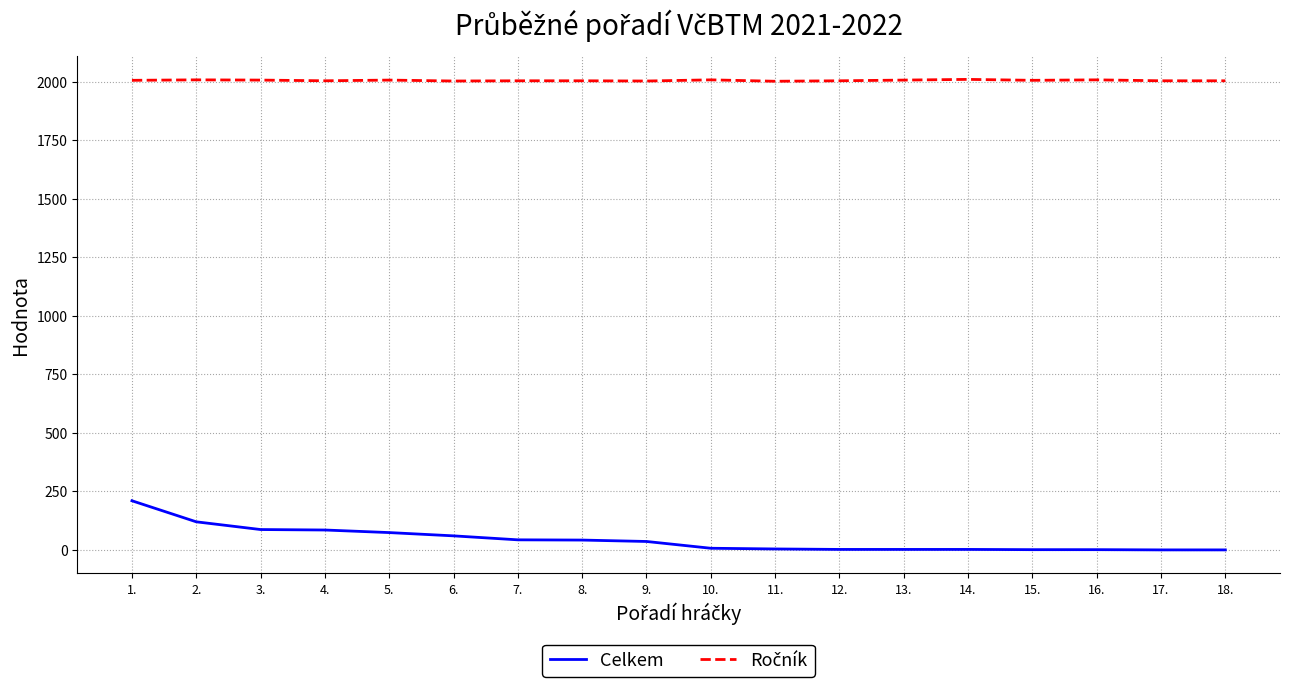

What is the highest value of the Celkem series?

210